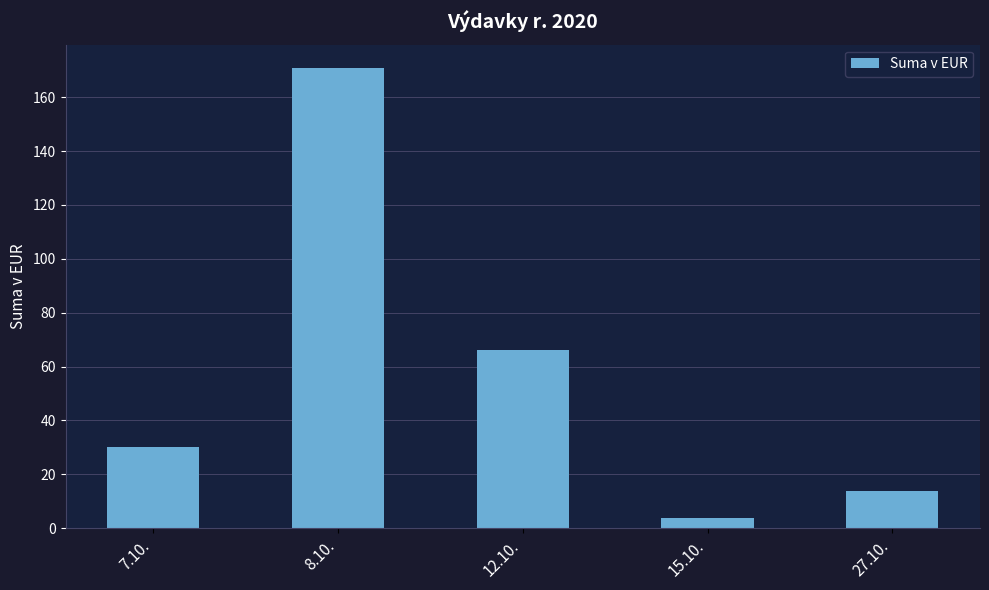

Is it true that the value at 15.10. is 3.8?

True